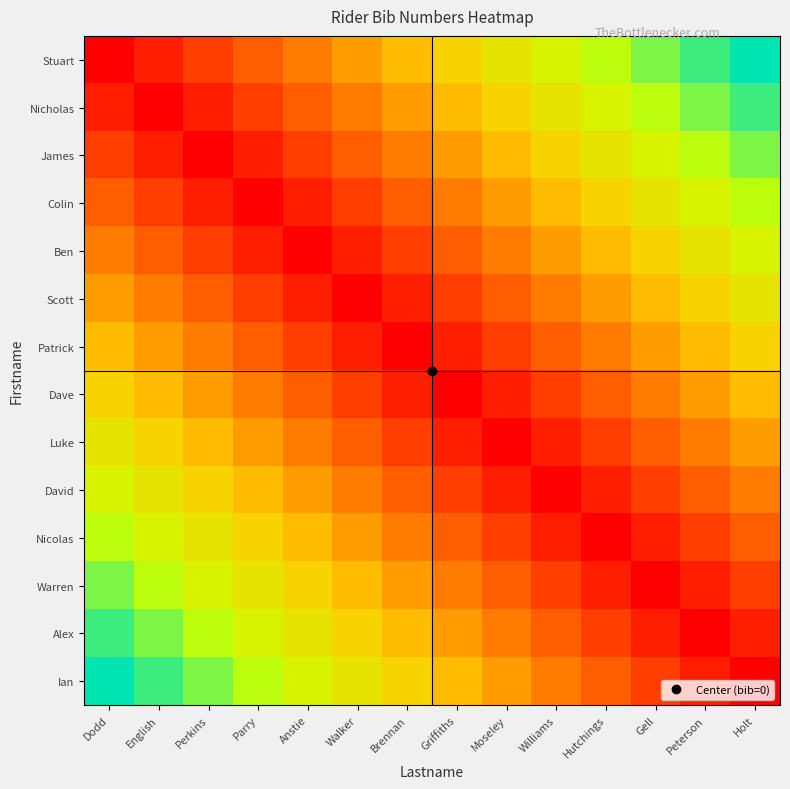

Count the number of data series in this chart.

14